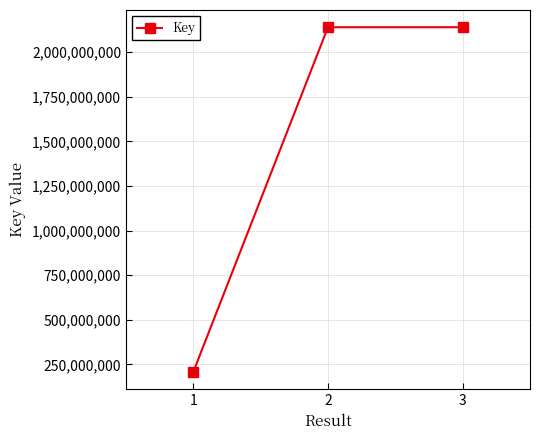

What is the difference between the maximum and minimum values?

1932783785